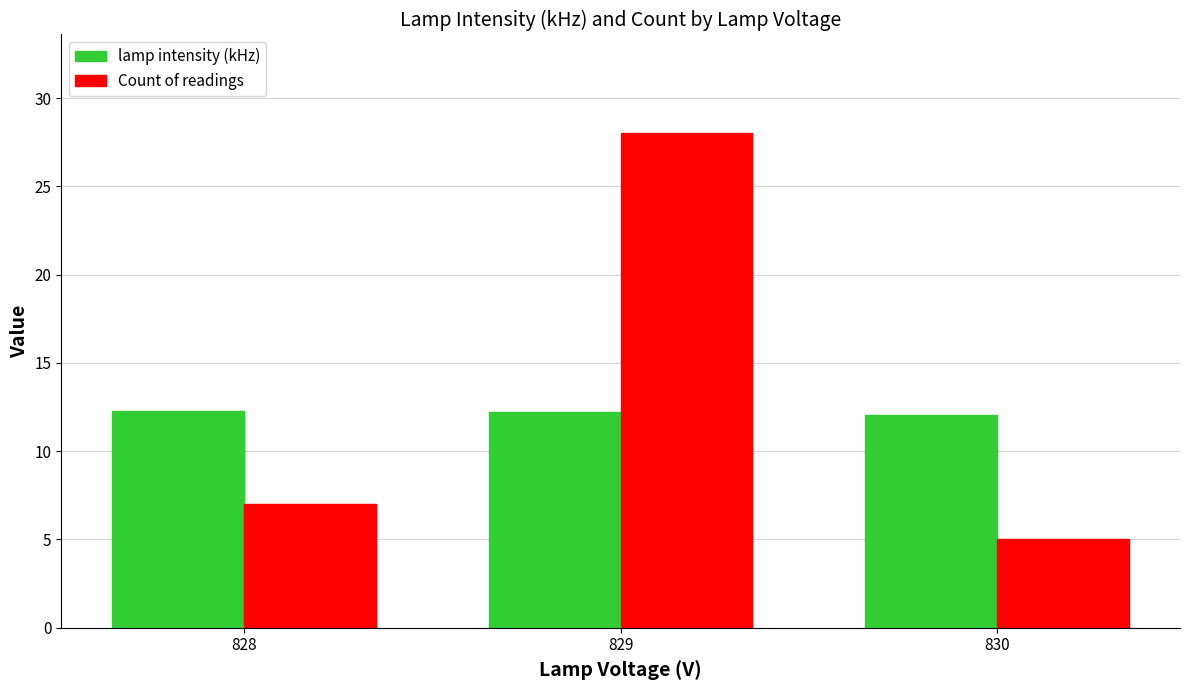

What value does the Count of readings series have at 829?

28.0